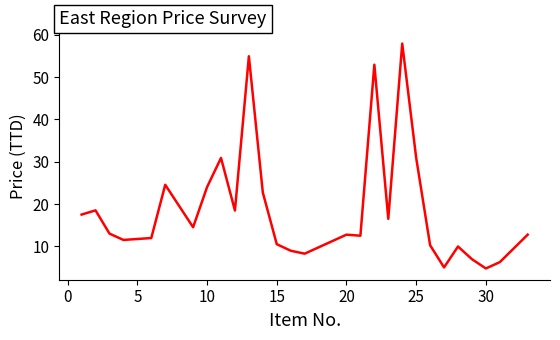

What is the minimum value shown in the chart?

4.8